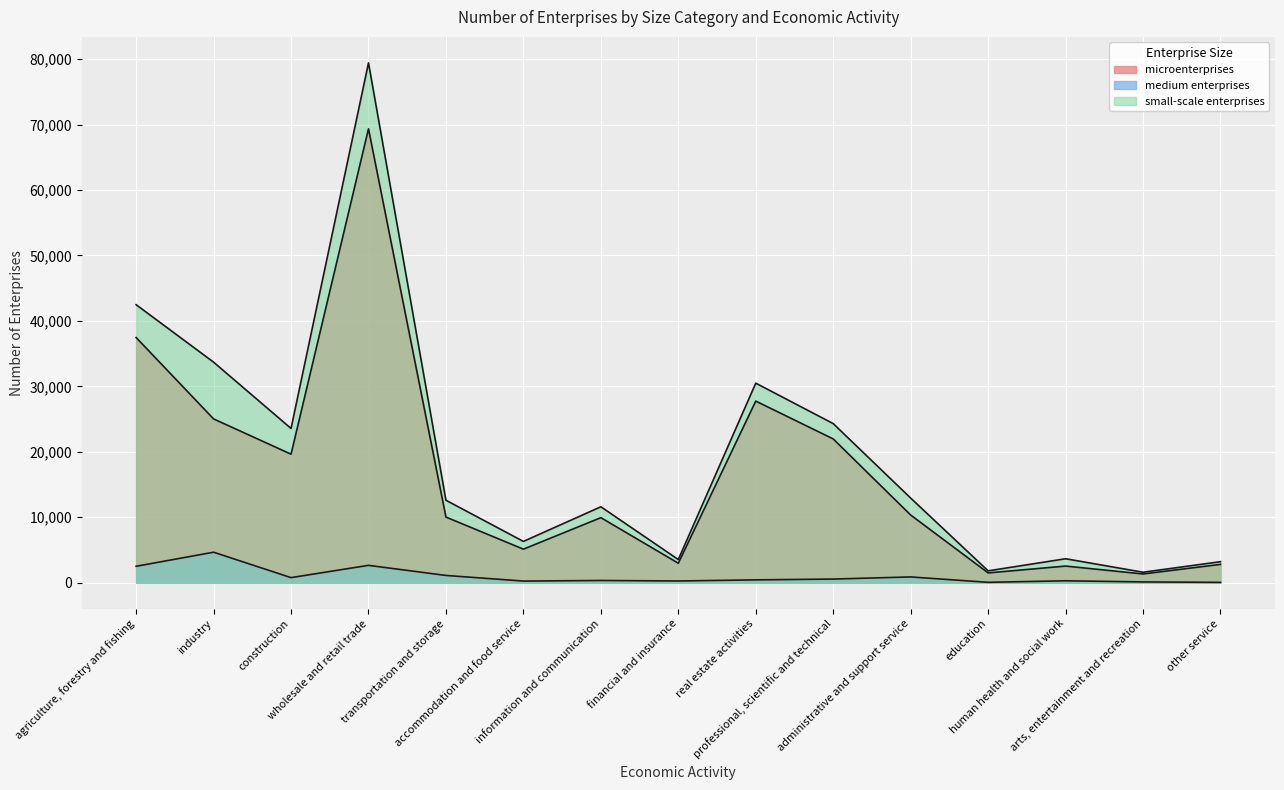

At which category does small-scale enterprises reach its first local valley?

construction